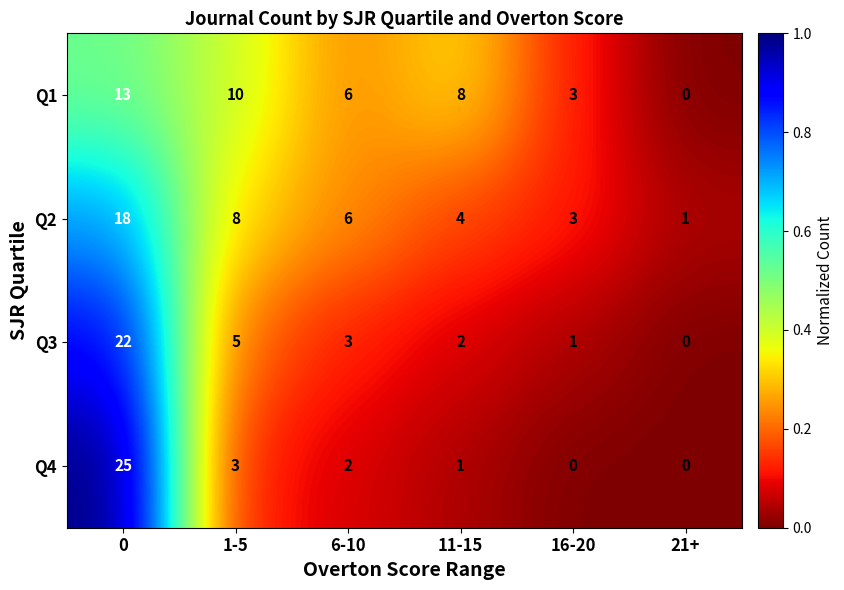

Rank the series by their maximum value, from highest to lowest.

Q4, Q3, Q2, Q1